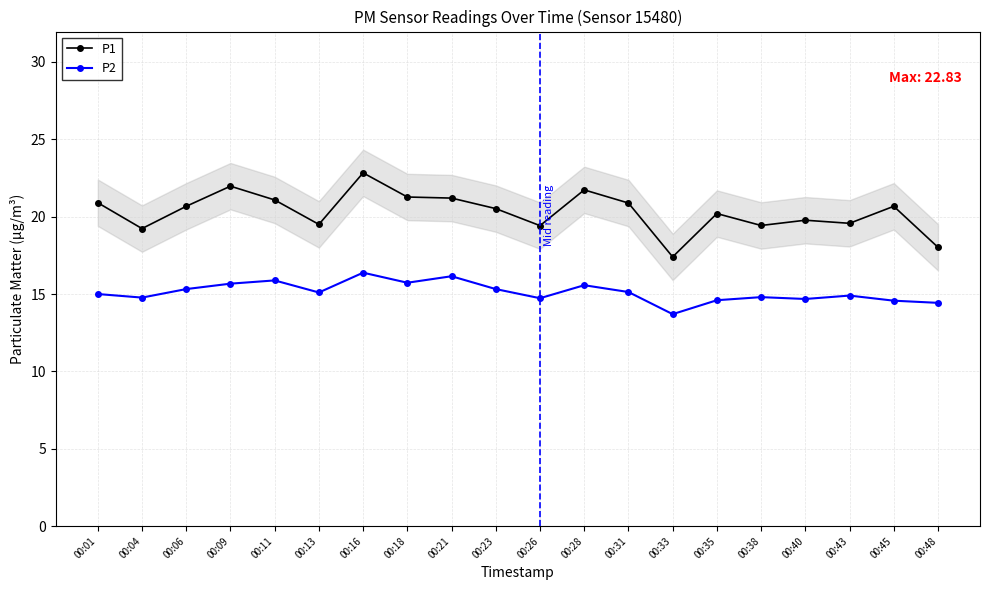

What is the difference between the maximum and minimum values in the P2 series?

2.7